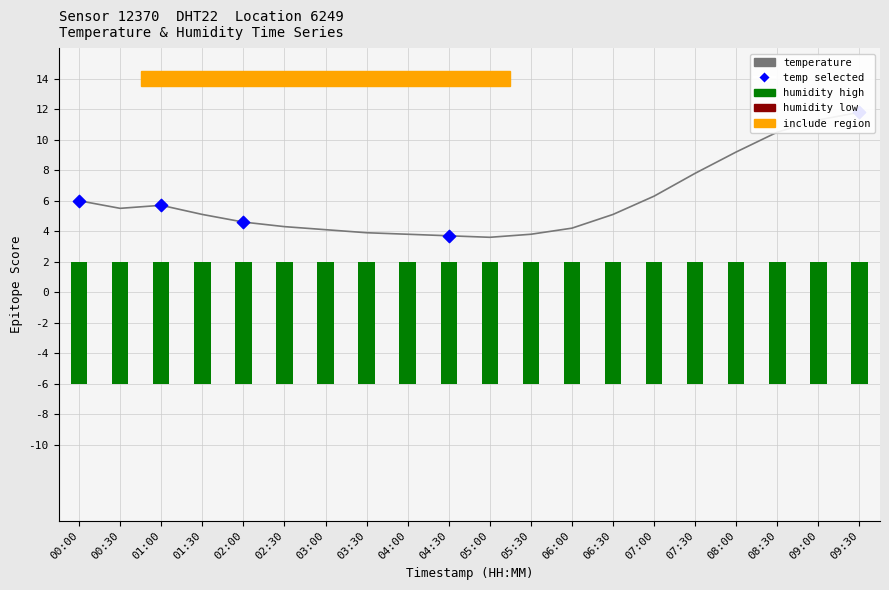

What is the change in value from 00:00 to 07:00?

+0.3